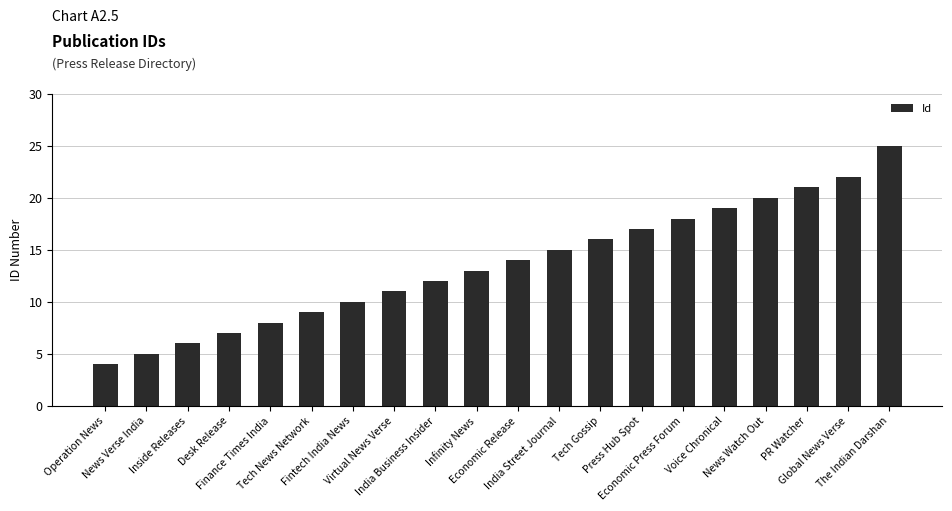

What is the change in value from Tech News Network to The Indian Darshan?

+16